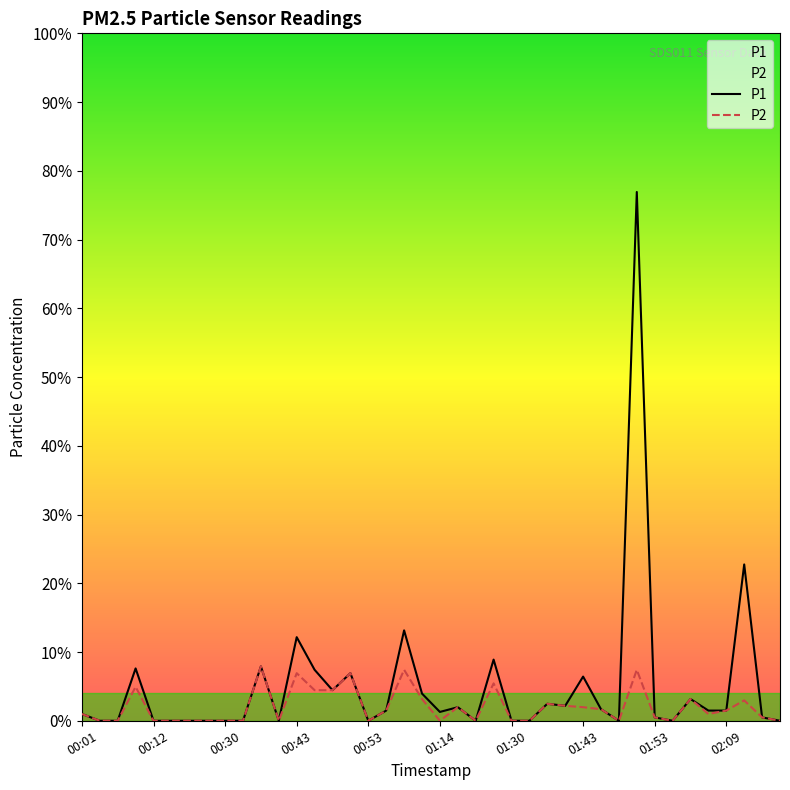

Where is the first local maximum for P1?

00:09